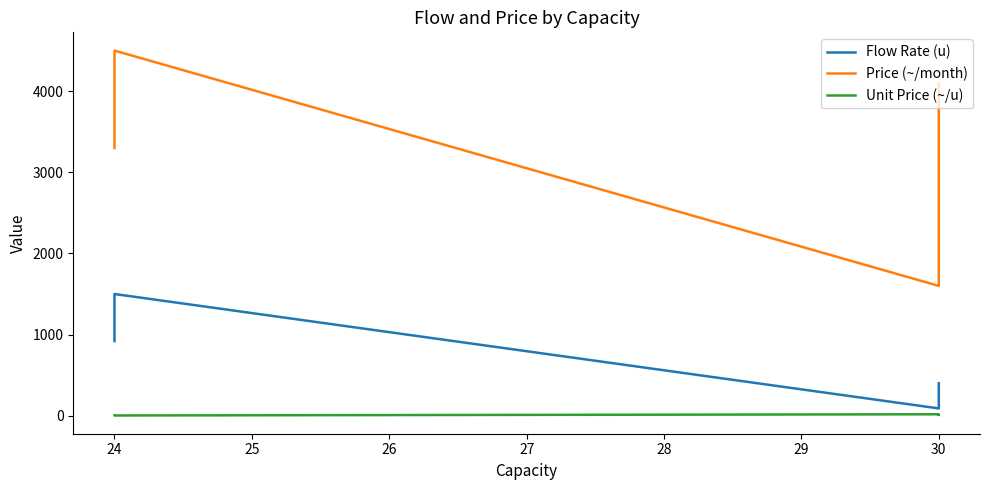

What is the value of the Price (~/month) point at the 2nd from the left?

1600.0